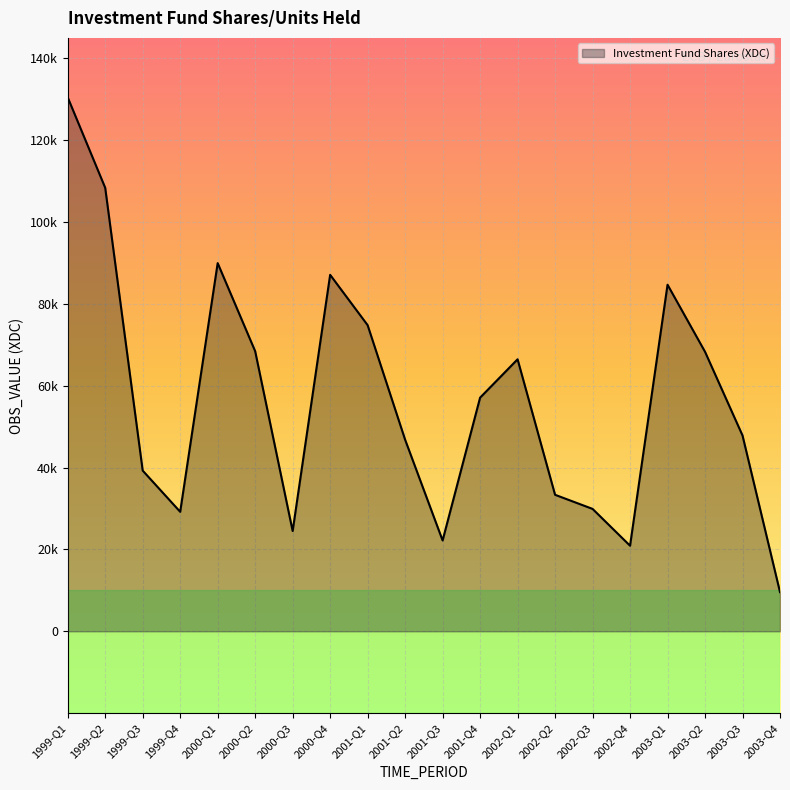

Is this an area chart (filled region under the line)?

Yes